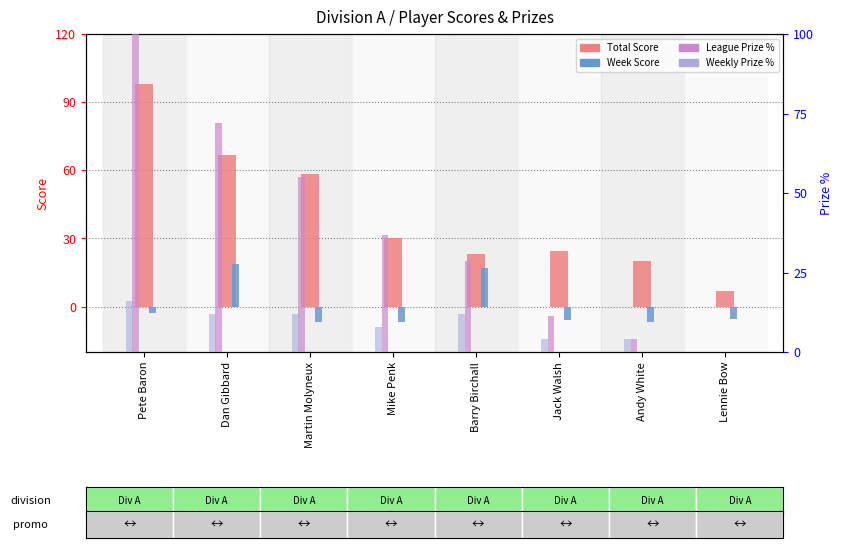

Which category has the highest value in the Weekly Prize % series?

Pete Baron